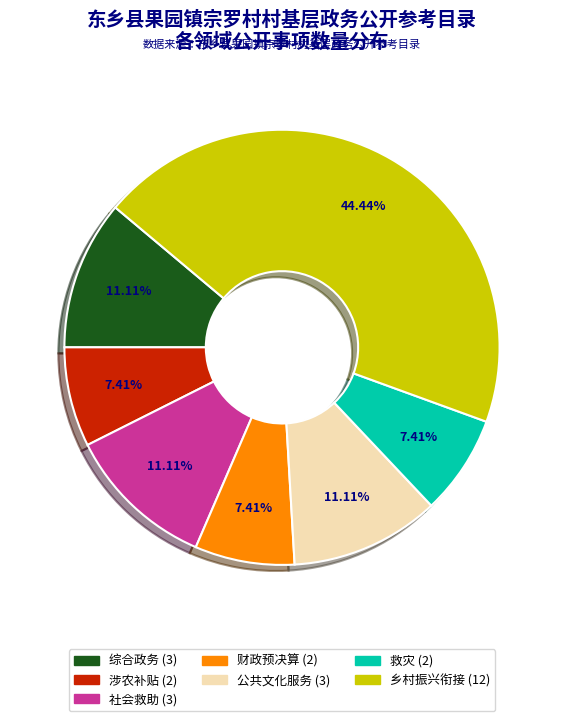

Does any single category account for the majority?

No